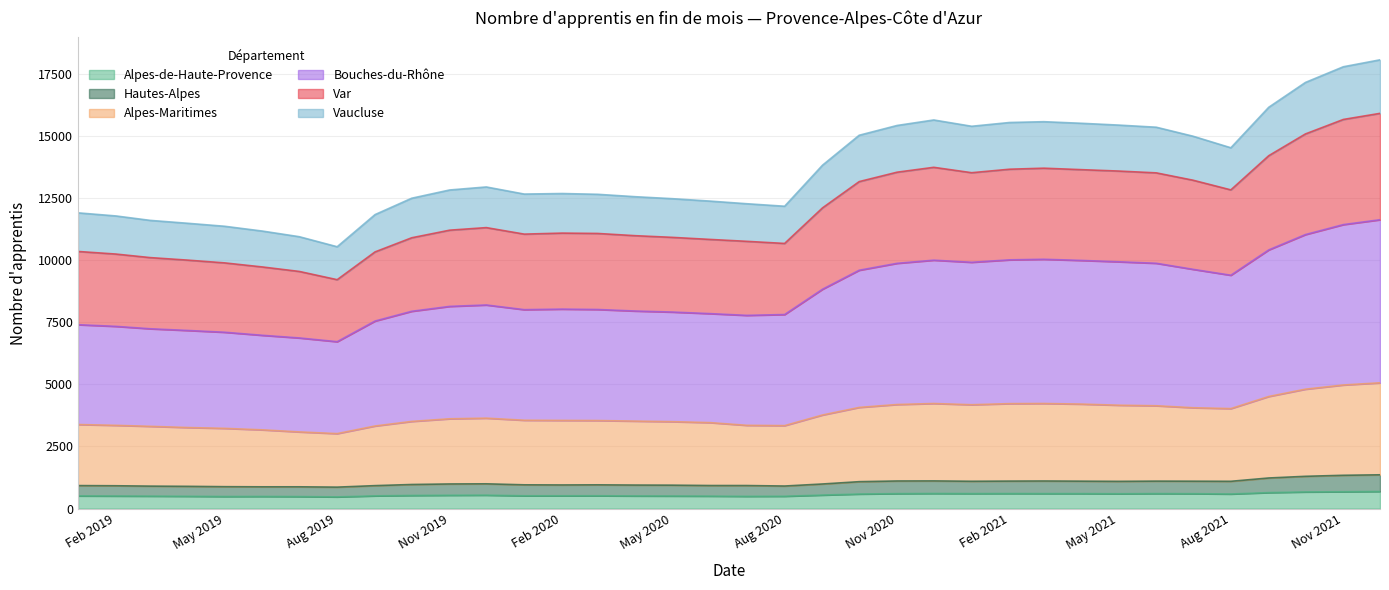

What is the minimum value for Alpes-de-Haute-Provence?

470.5